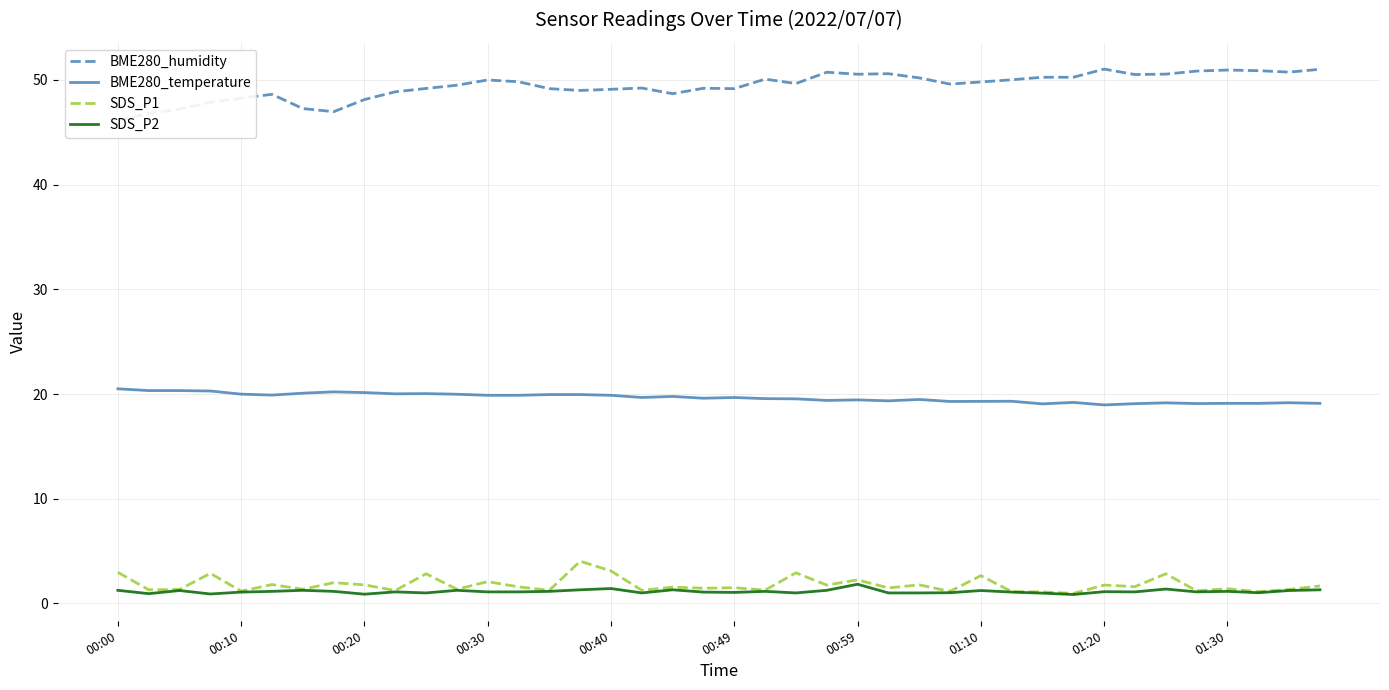

At which label is SDS_P2 closest to 1?

10